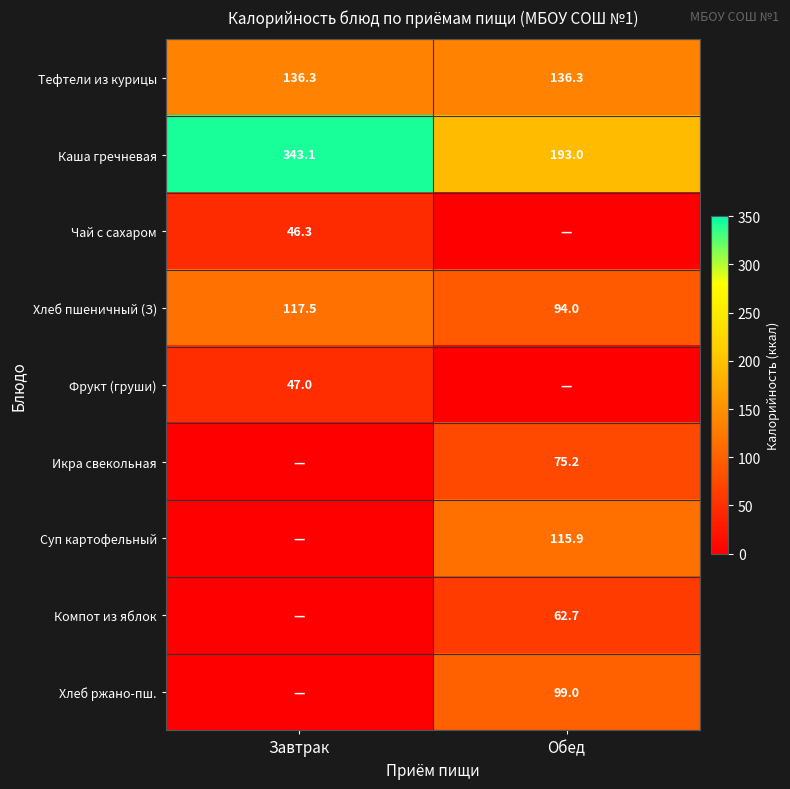

What is the highest value of the Хлеб пшеничный (З) series?

117.5